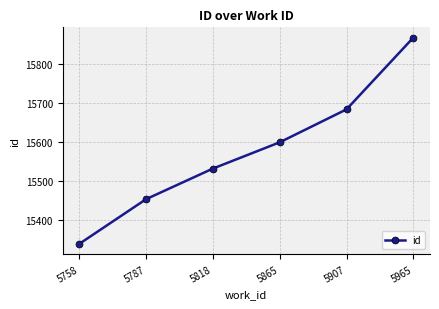

How many lines are shown in the chart?

1